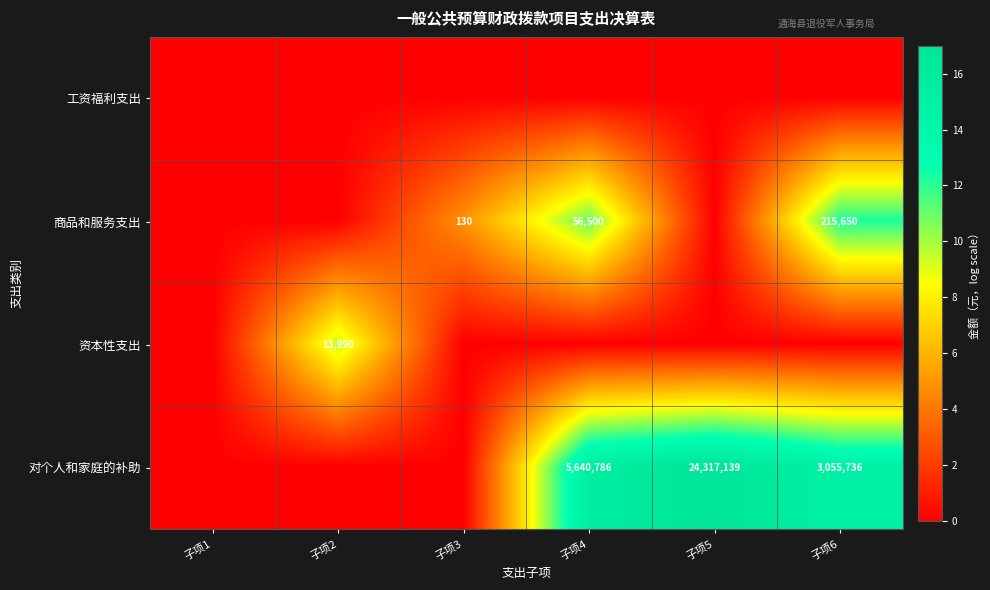

At which category is the sum across all series the highest?

子项6